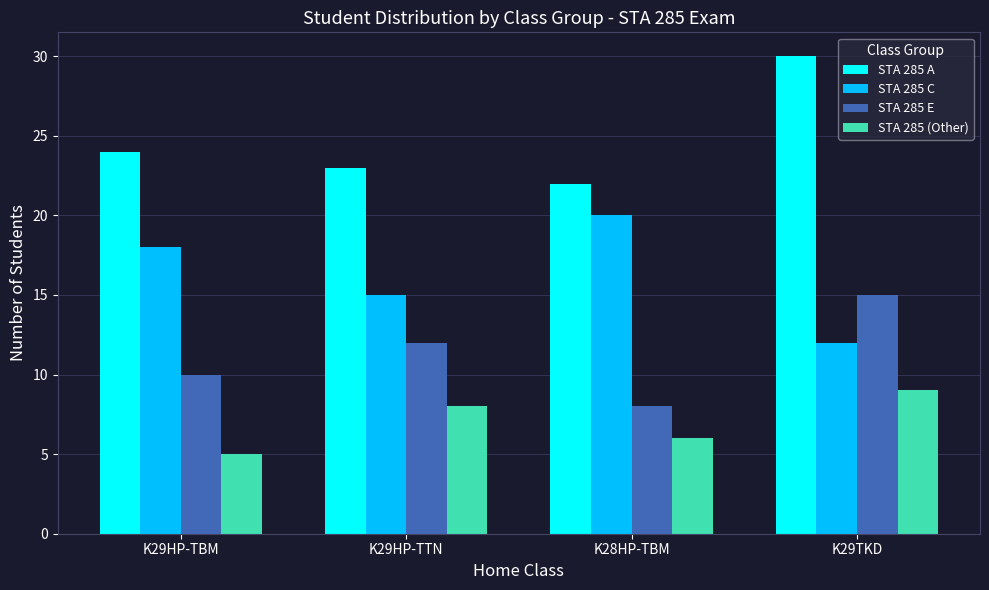

What is the approximate value of STA 285 C at K28HP-TBM?

20